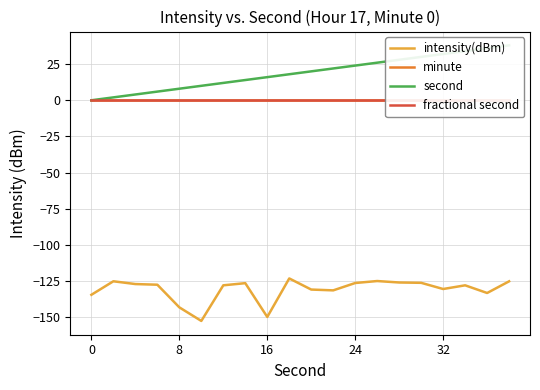

True or false: second and minute cross at least once.

False